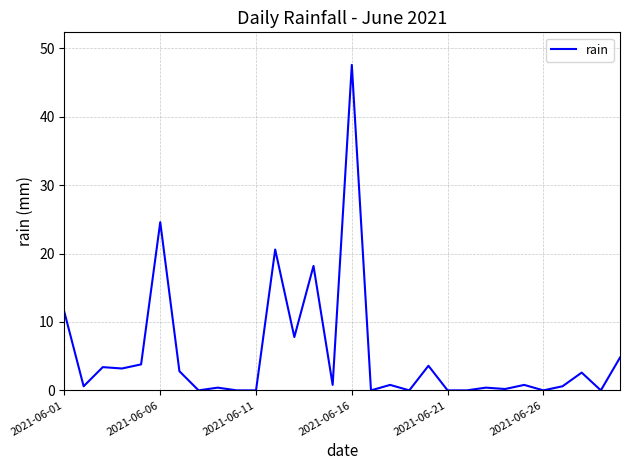

What is the sum of all values?

159.0